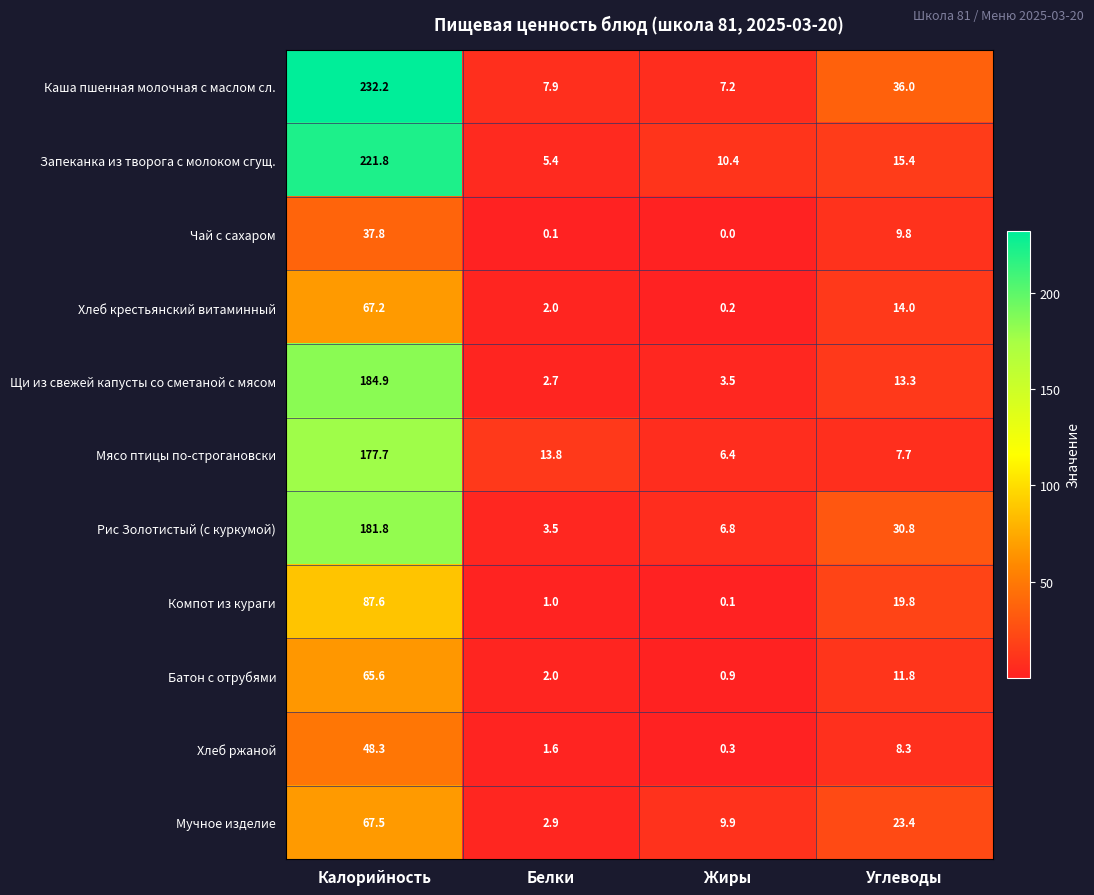

Is it true that Батон с отрубями equals 0.9 at Жиры?

True